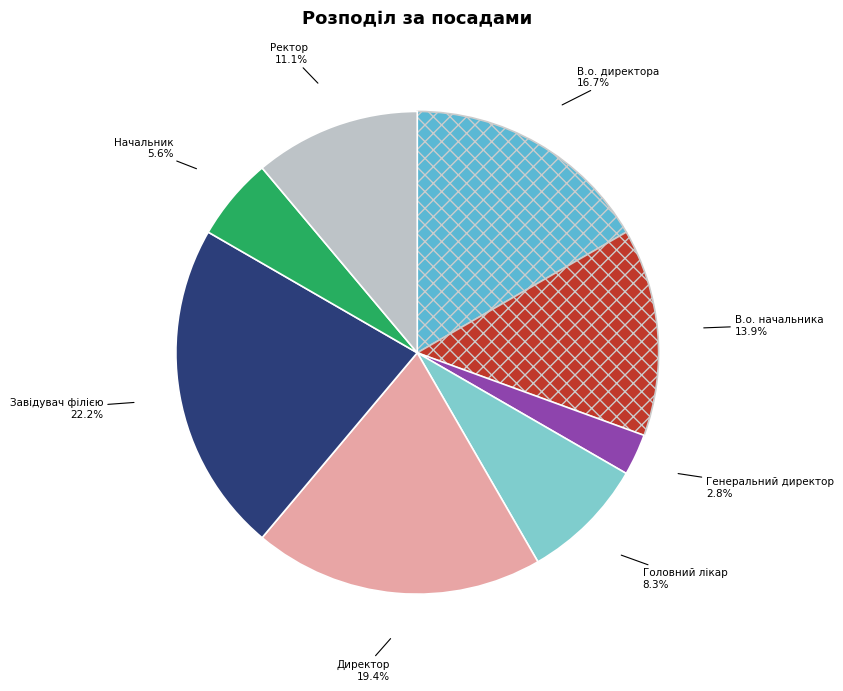

Is it true that Начальник is 1% of the pie?

False